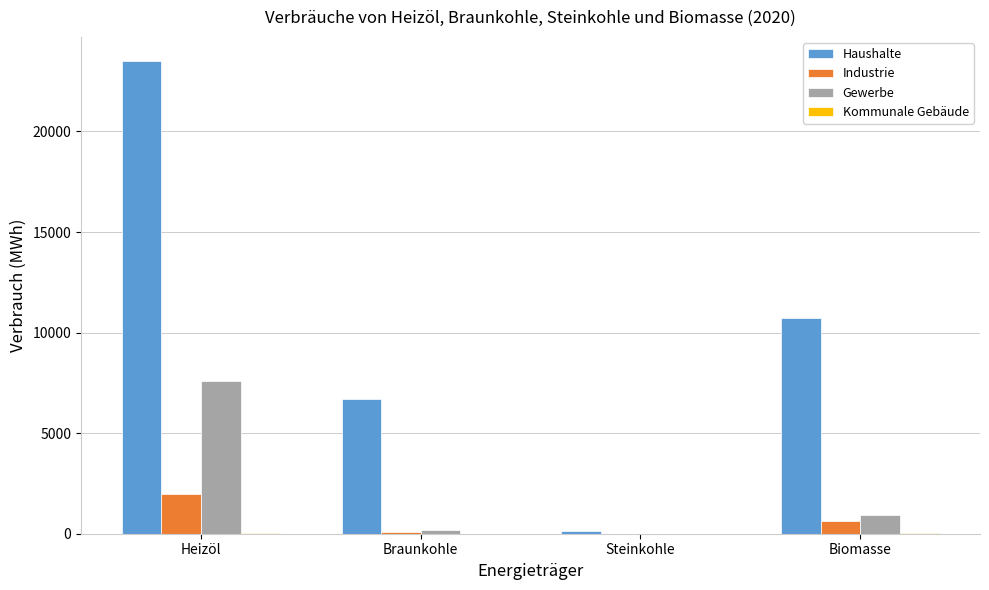

Between Heizöl and Steinkohle, which series saw the biggest shift?

Haushalte